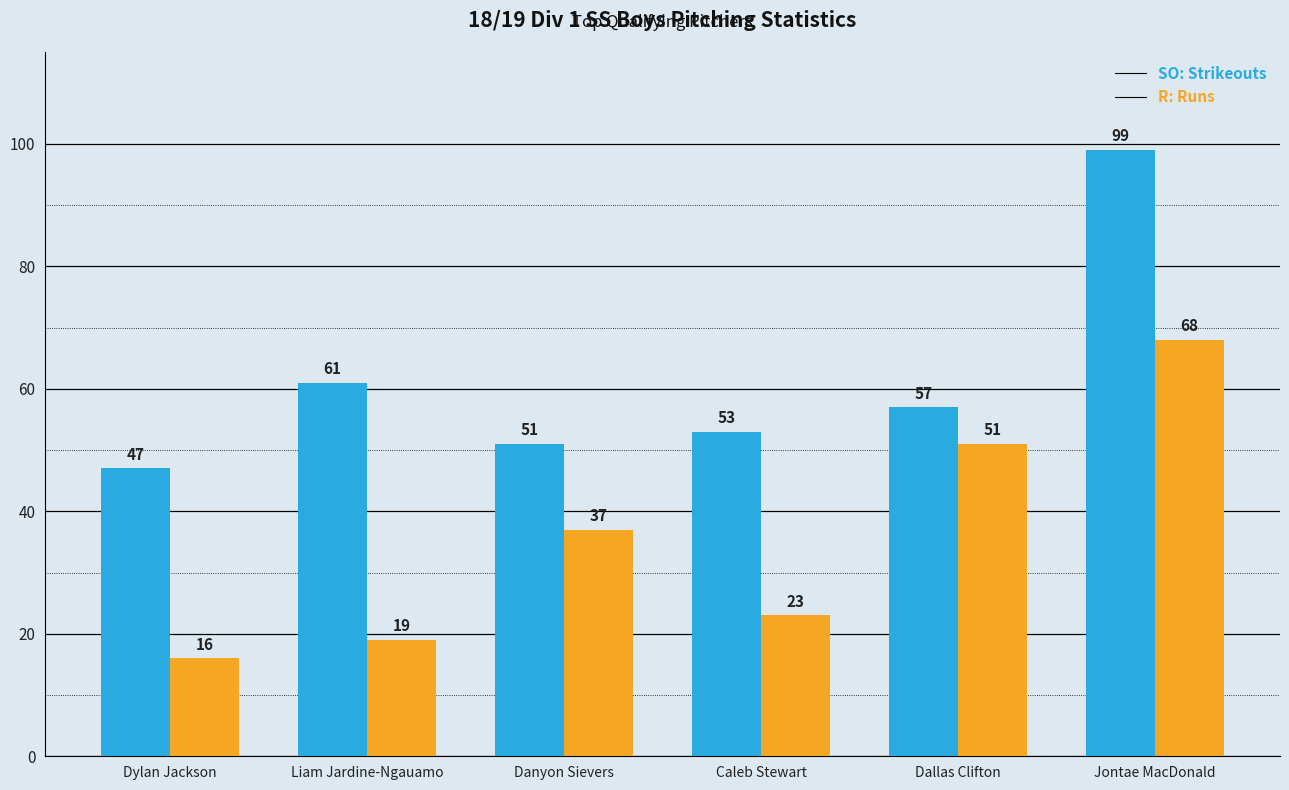

At which category is the sum across all series the highest?

Jontae MacDonald